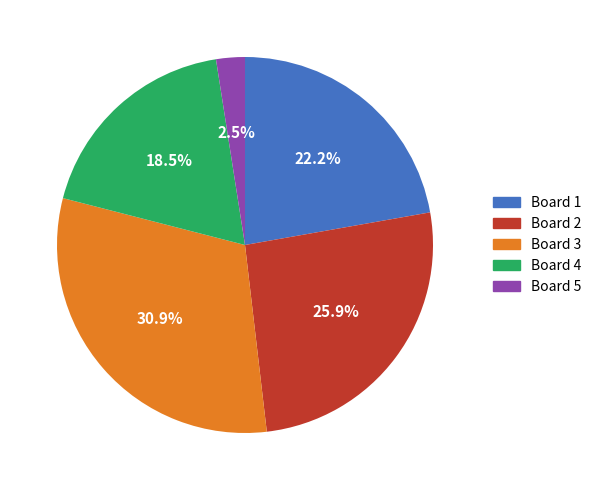

Which category has the biggest portion of the pie?

Board 3